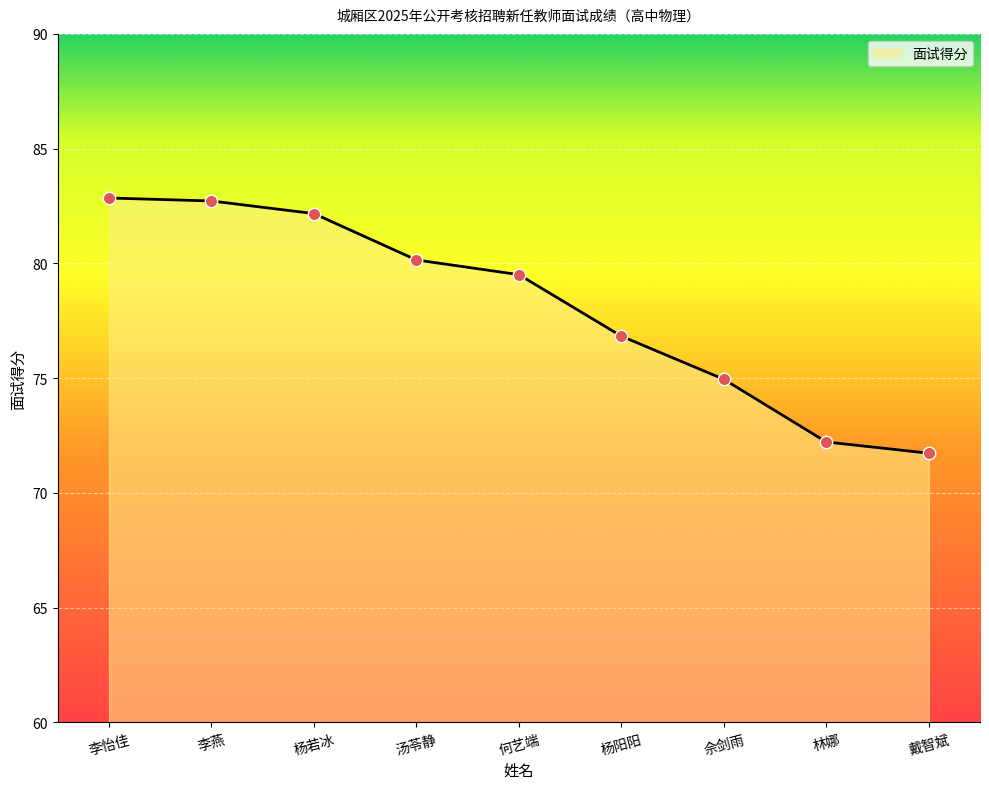

Approximately how many times larger is the value at 汤苓静 compared to 李燕?

1.0